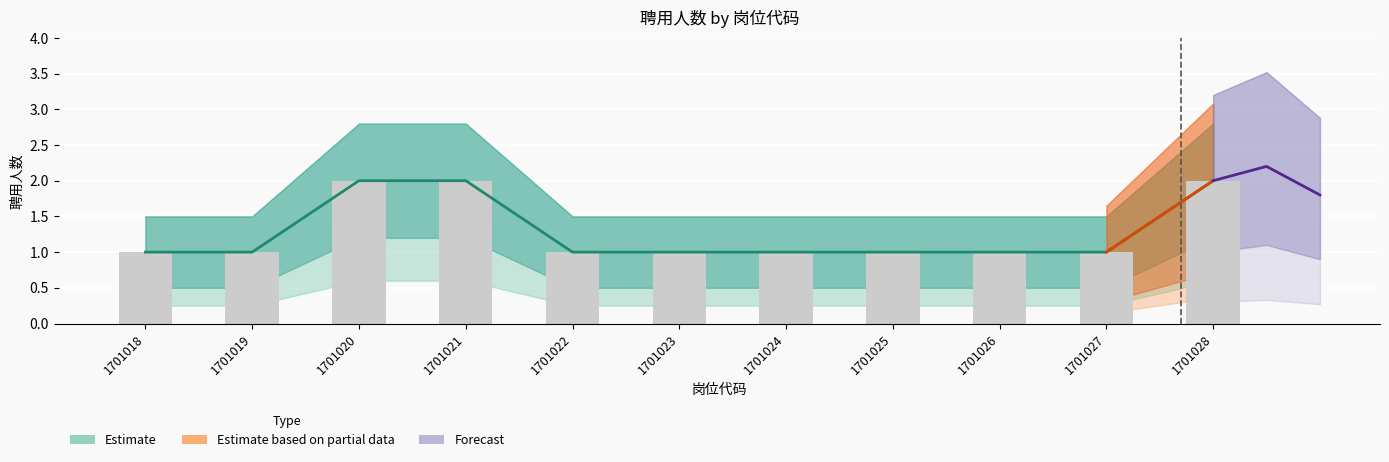

Rank the series at 1701019 from lowest to highest value.

lower_band, mid